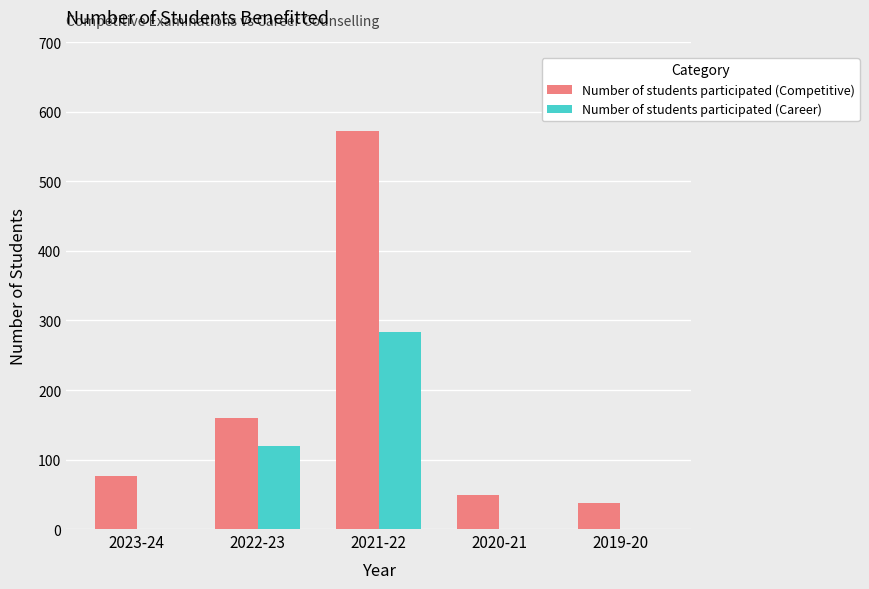

What is the maximum value for Number of students participated (Career)?

284